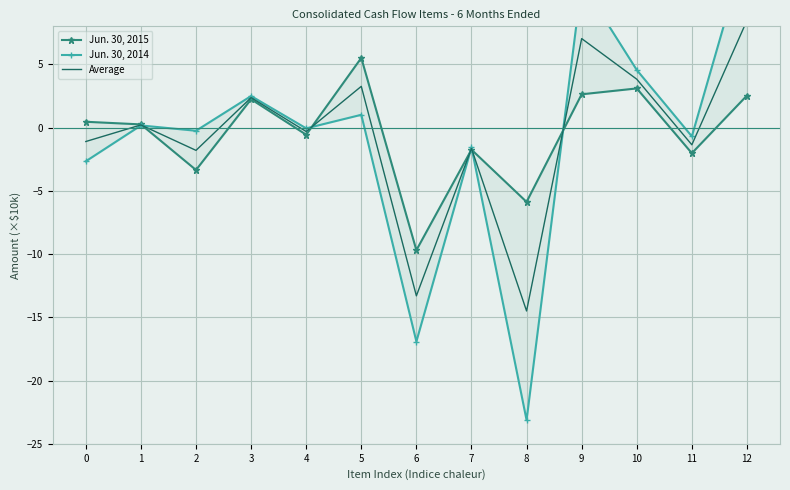

What is the total value across all series at 2?

-5.4